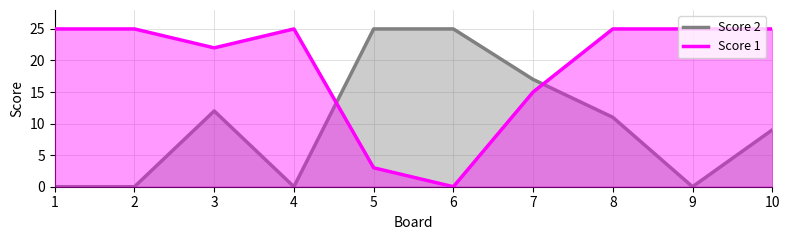

Which series ends up on top after the final intersection of Score 2 and Score 1?

Score 1